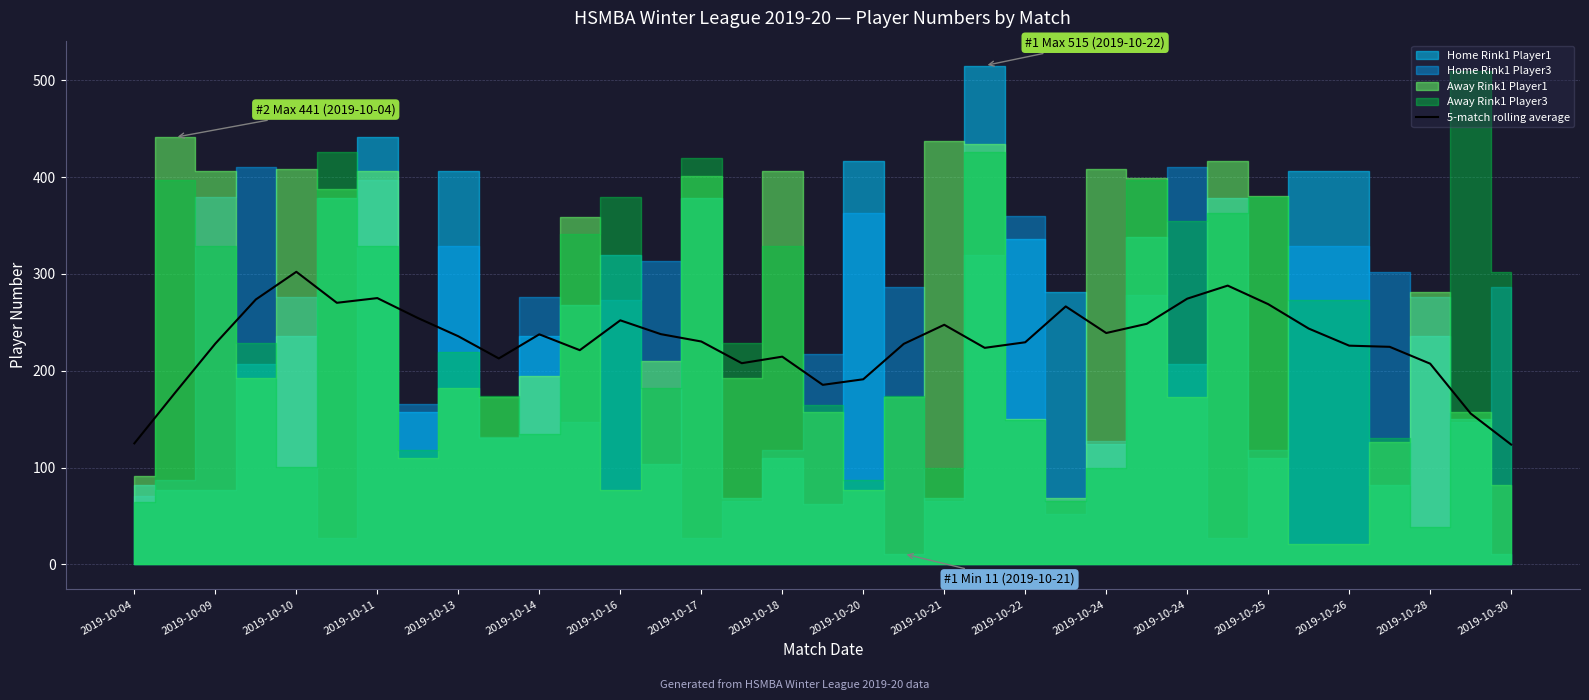

What is the sum of the values at 2019-10-20 and 28?

481.5